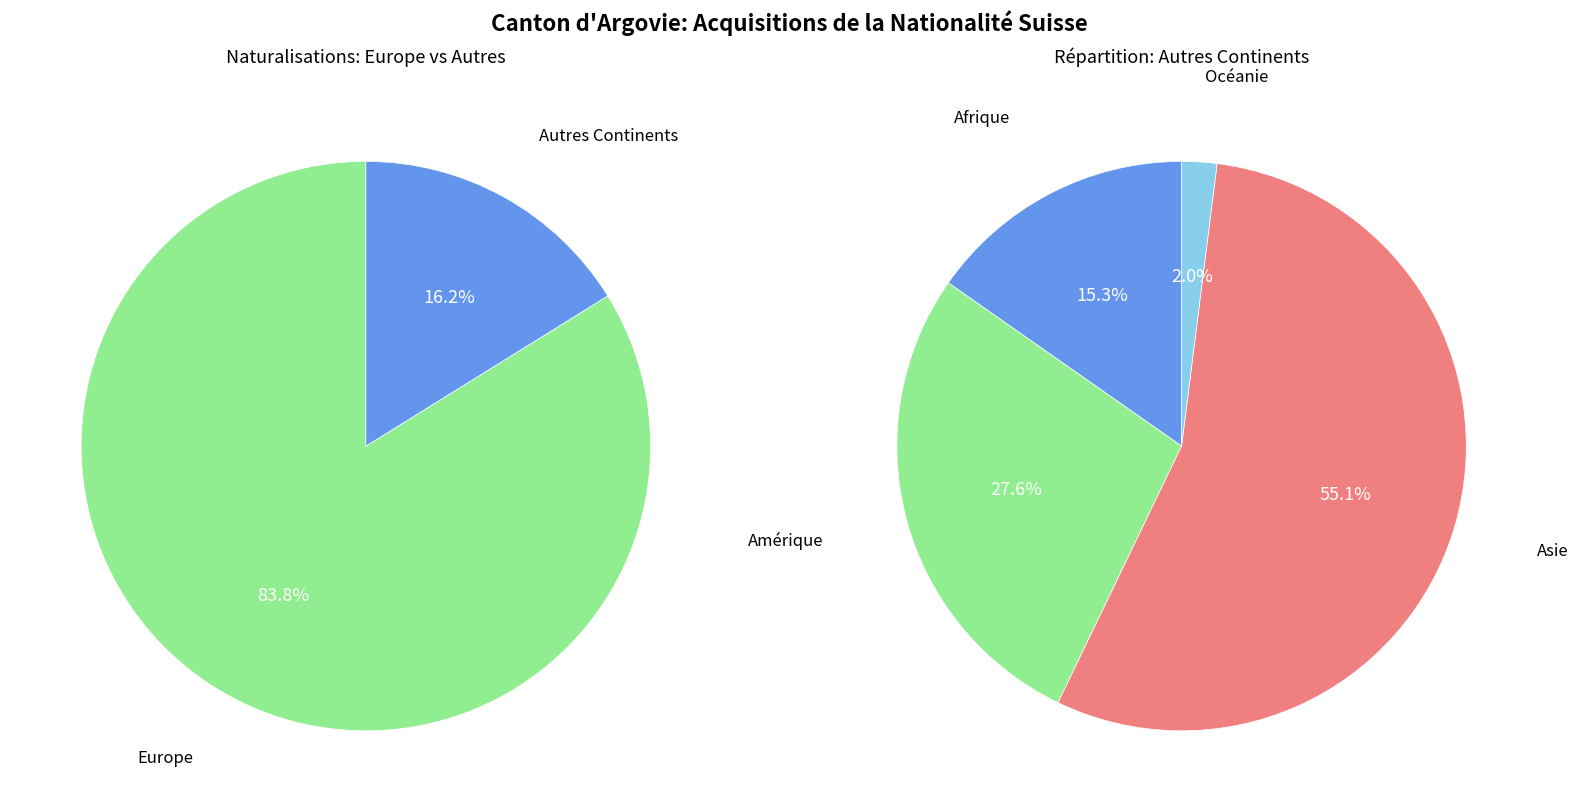

To the nearest percent, what is the difference between the Europe and Asie slice percentages?

75%